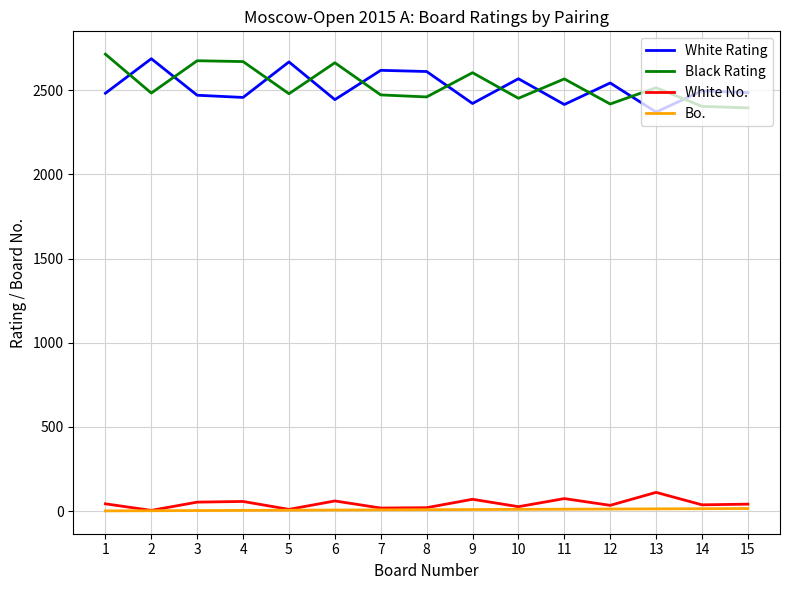

What is the maximum value shown in the chart?

2714